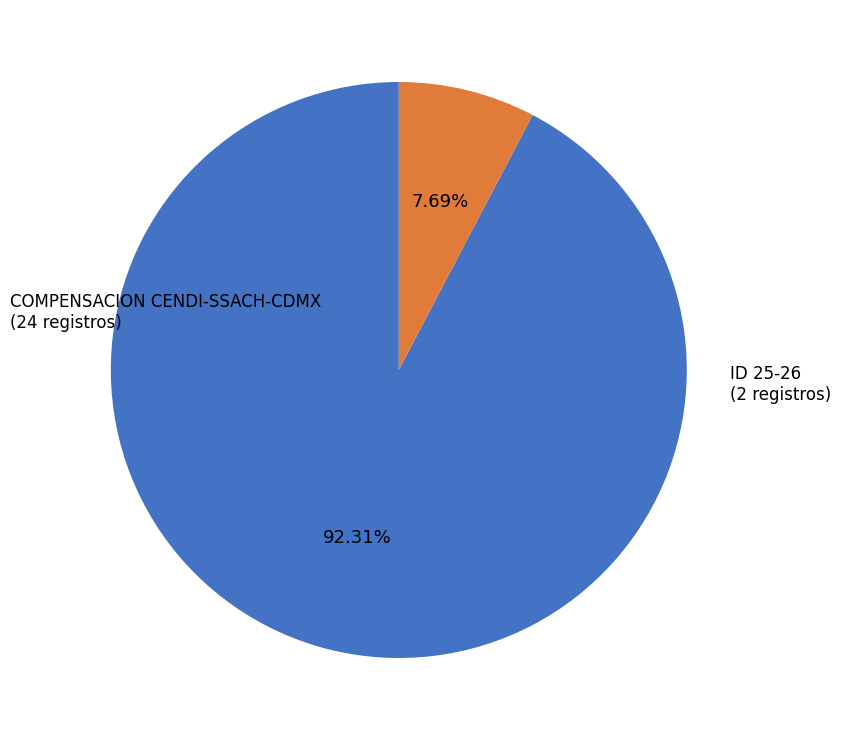

Is there a majority slice in this chart?

Yes